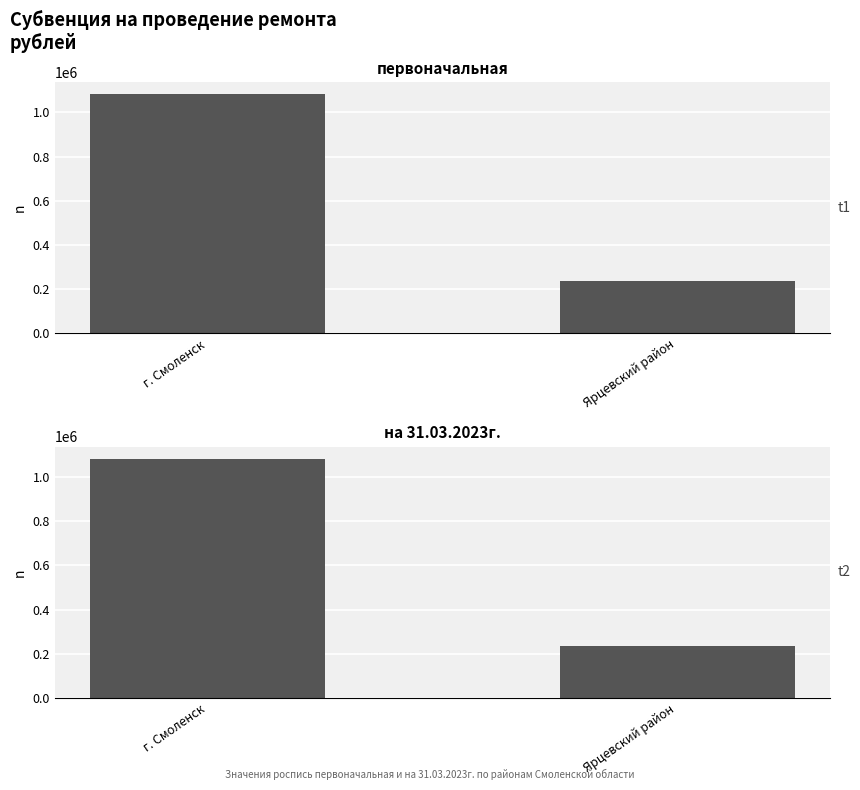

What is the label of the 2nd bar from the left?

Ярцевский район